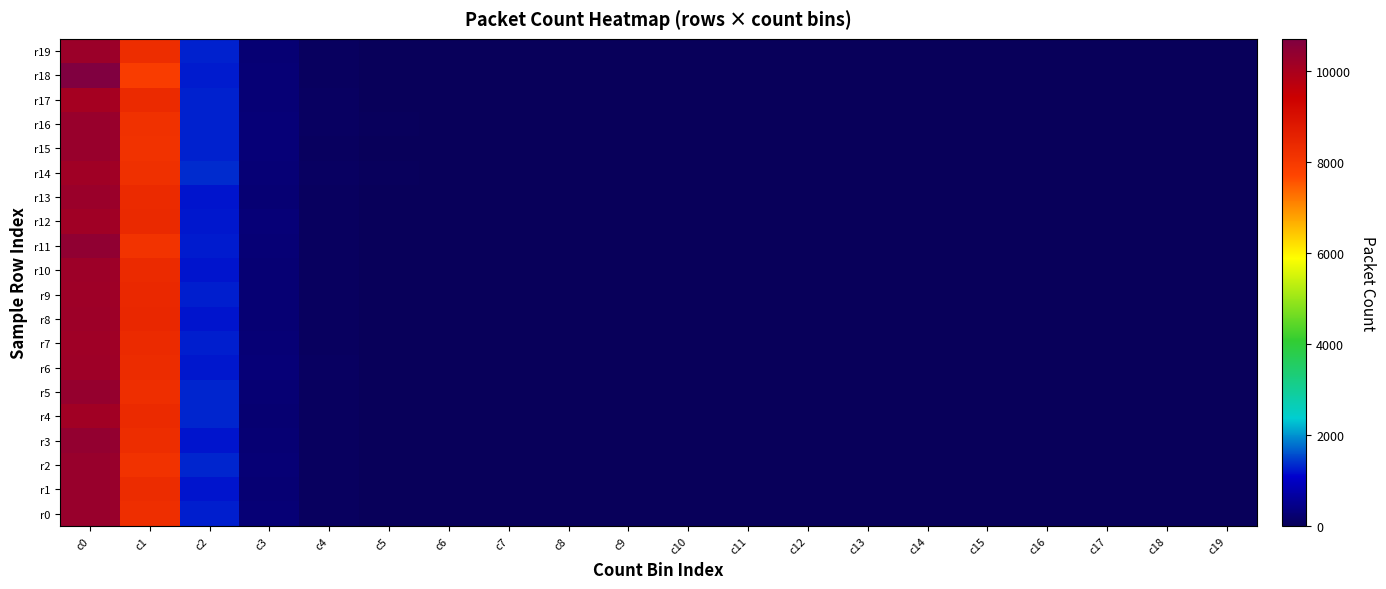

At which category does the chart reach its minimum across all series?

c9